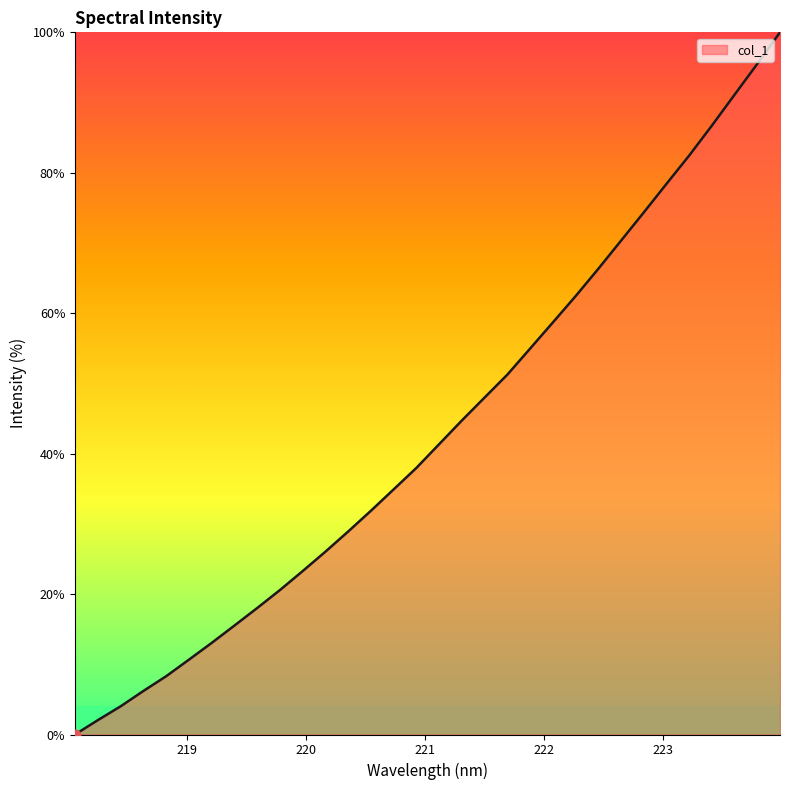

What is the maximum value shown in the chart?

100.0